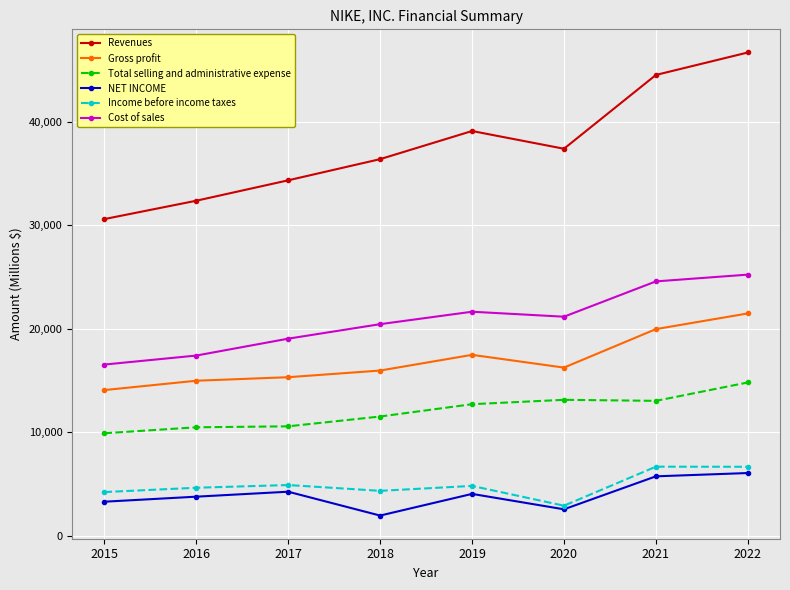

What is the sum of the Income before income taxes values at 2016 and 2015?

8828